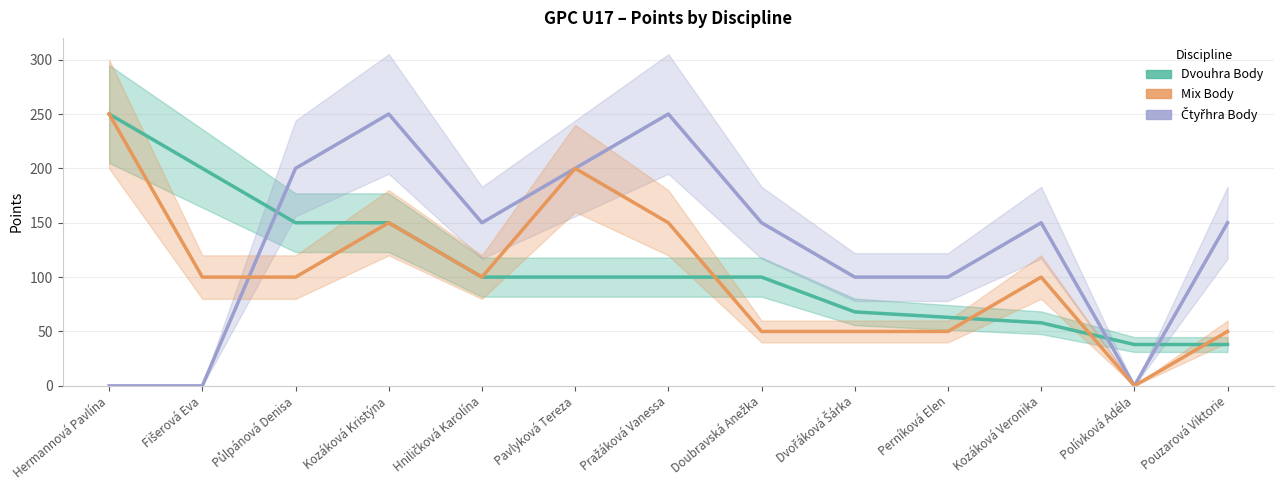

Where is Dvouhra Body nearest to the value 144?

Půlpánová Denisa